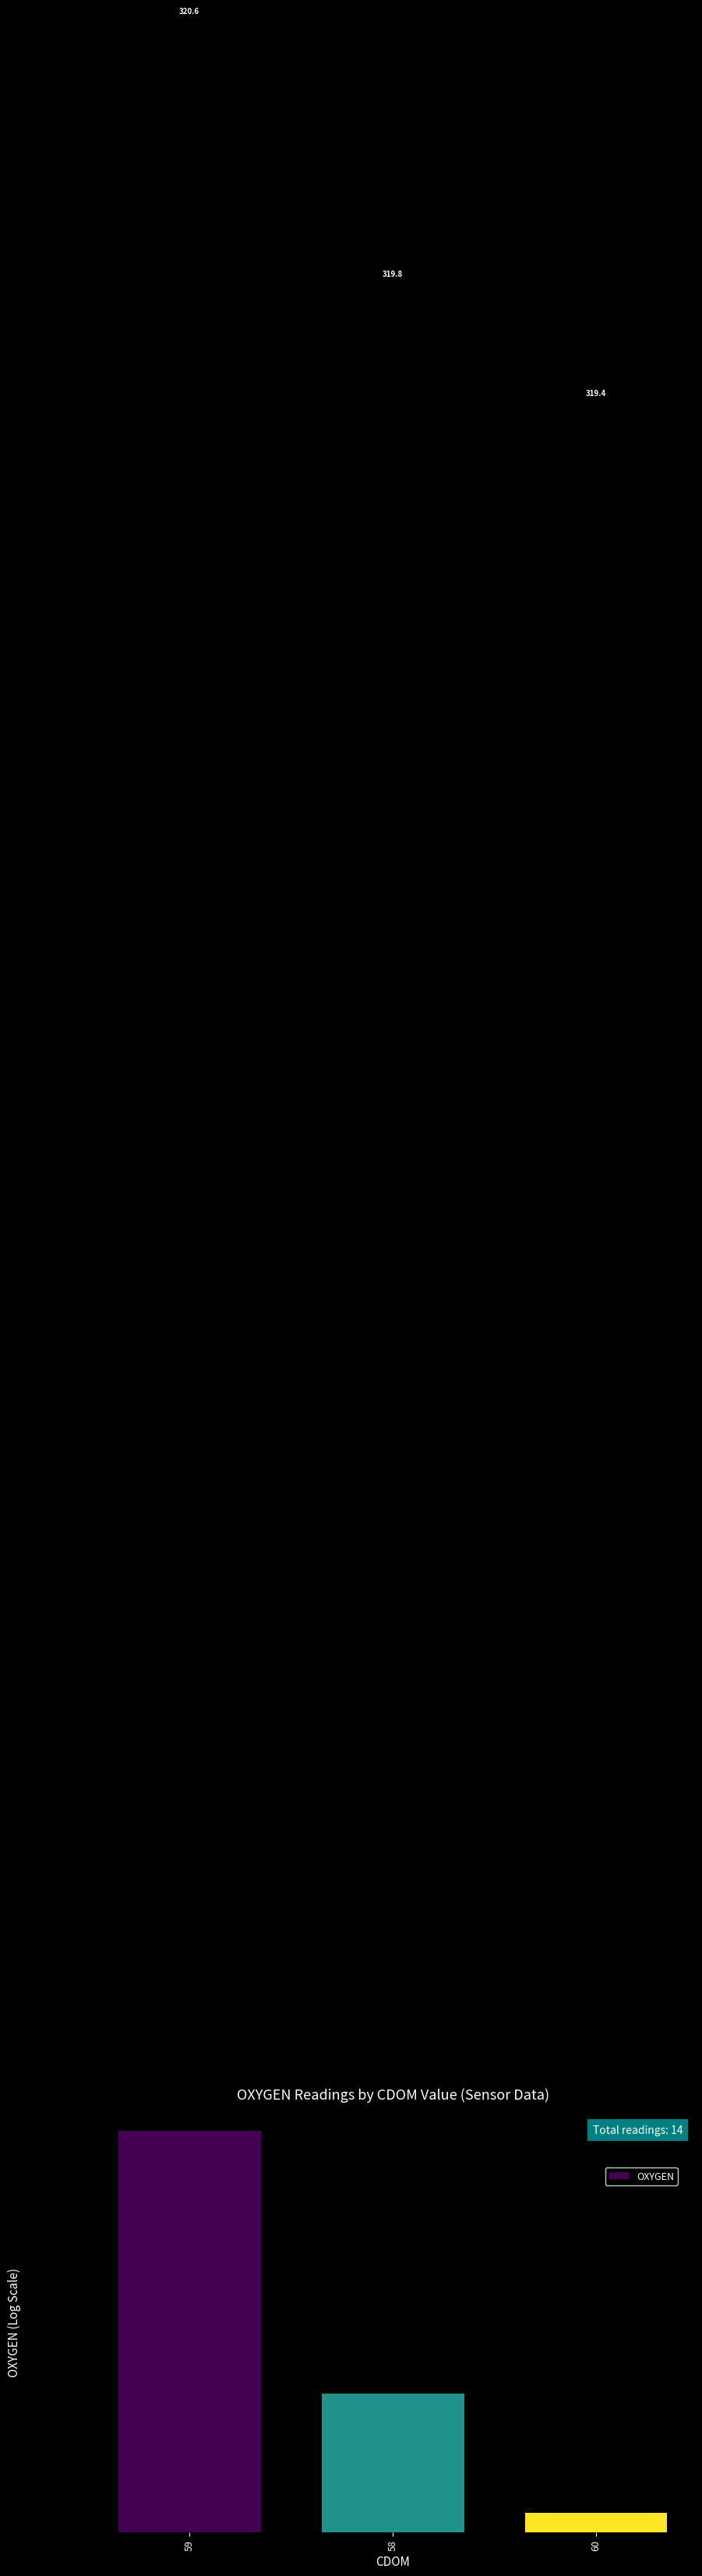

Which has a higher value, 59 or 60?

59